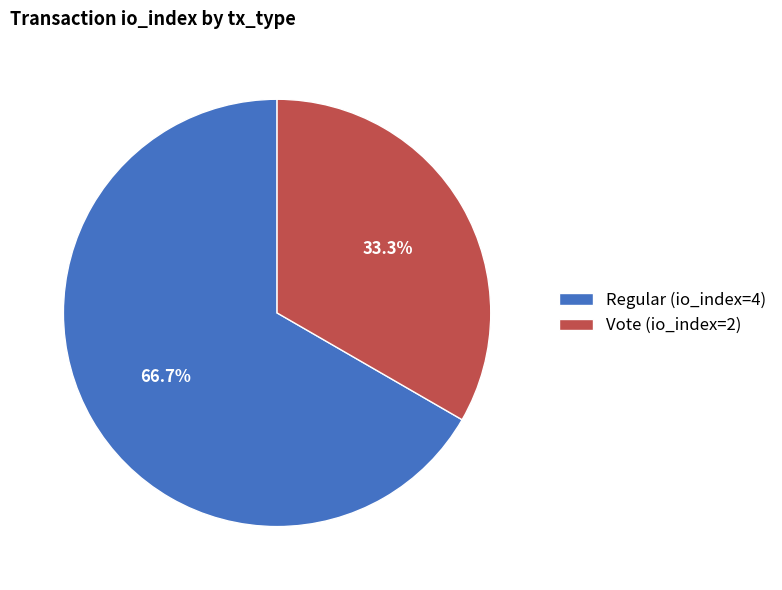

How many segments does this pie chart have?

2